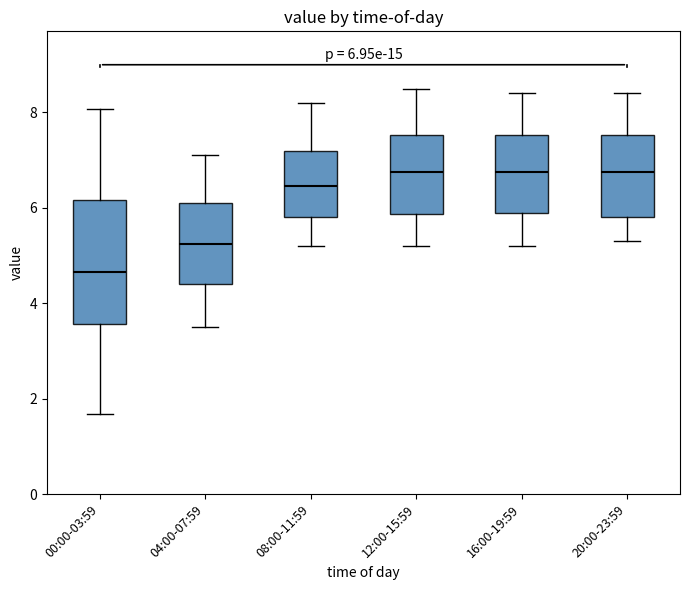

Comparing the boxes themselves (not the whiskers), which one is the tallest?

00:00-03:59